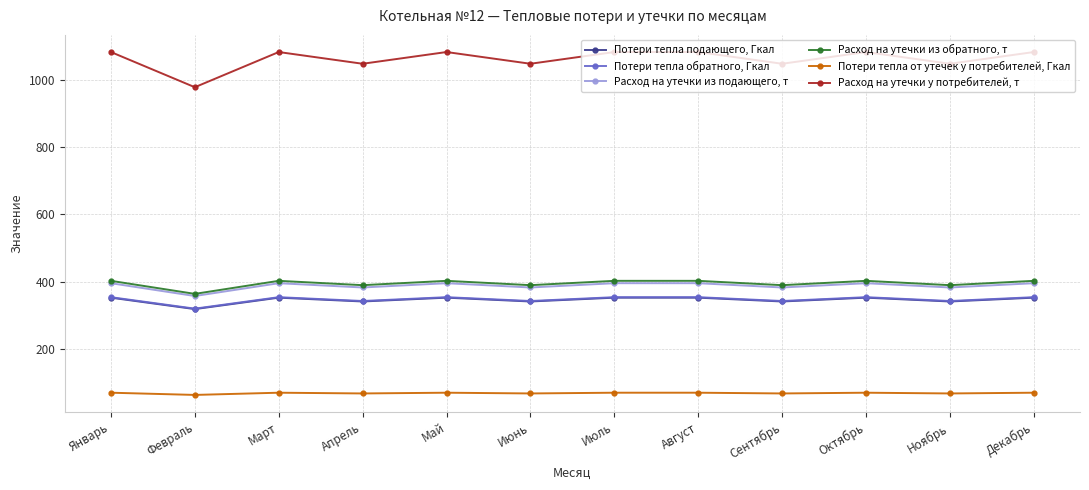

True or false: Потери тепла подающего, Гкал and Расход на утечки у потребителей, т cross at least once.

False